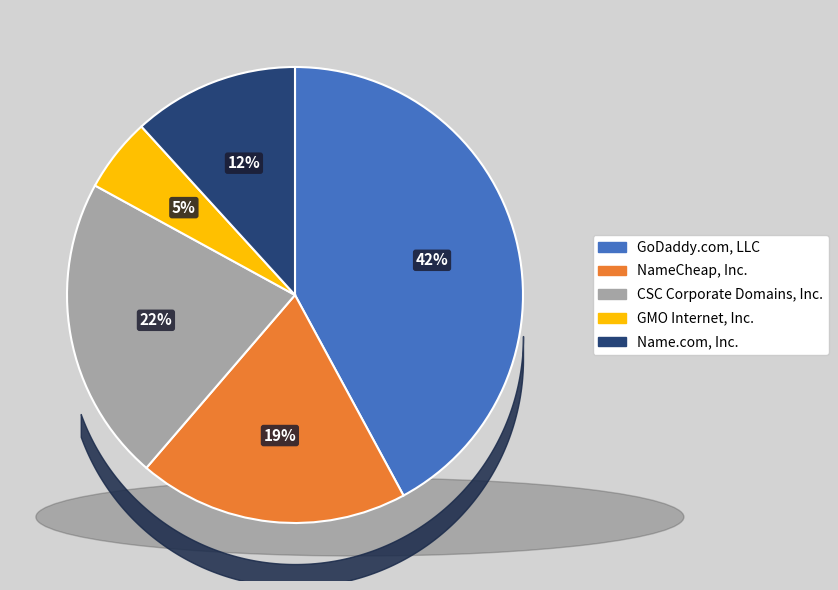

Combined, do CSC Corporate Domains, Inc. and Name.com, Inc. account for over 50%?

No